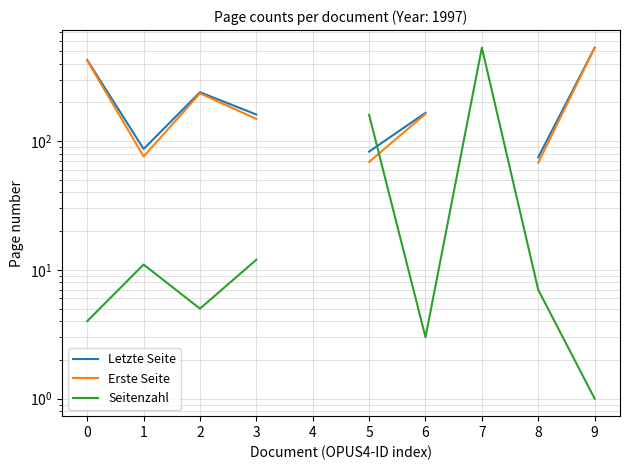

At how many categories does at least one series exceed 253?

3